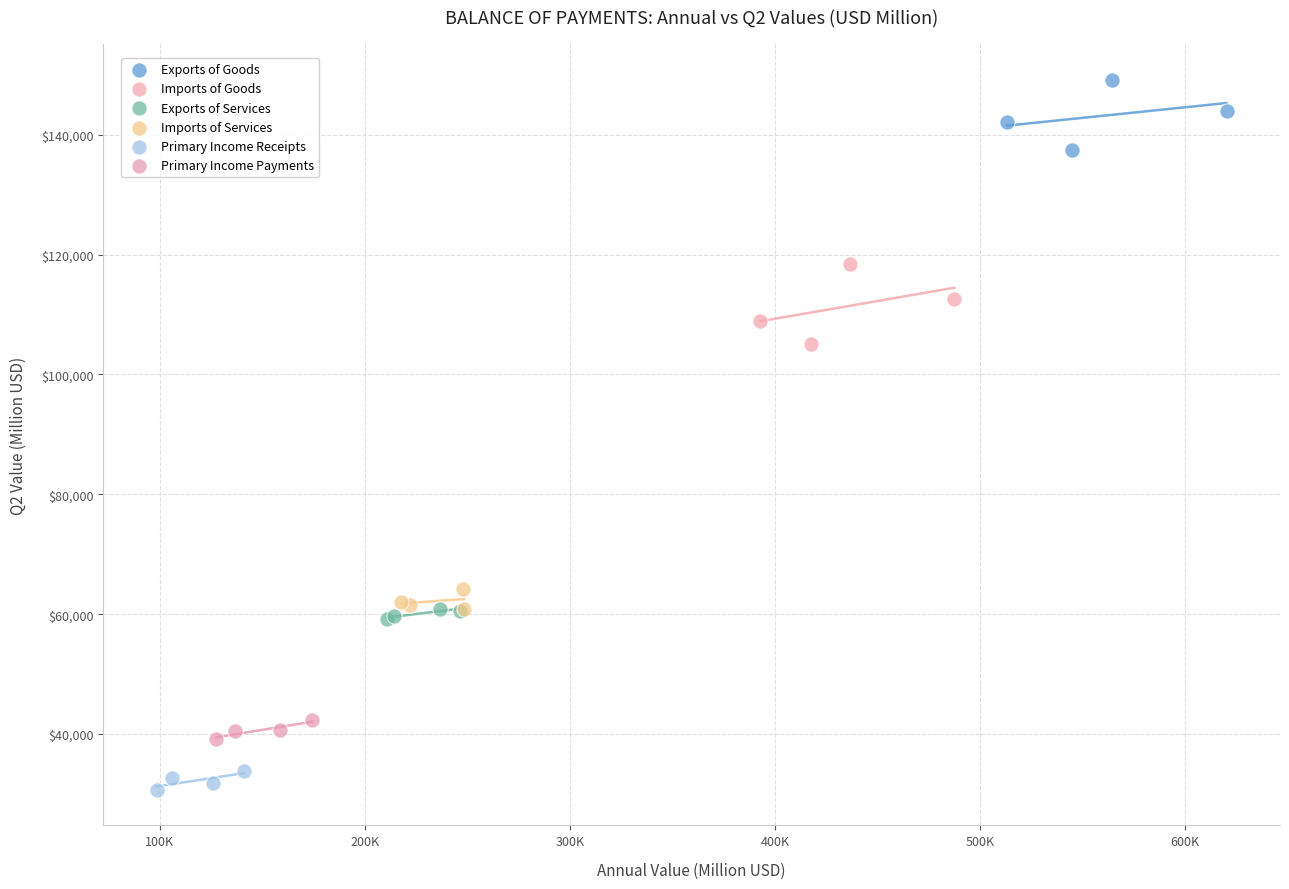

Which series reaches the minimum Y coordinate?

Primary Income Receipts